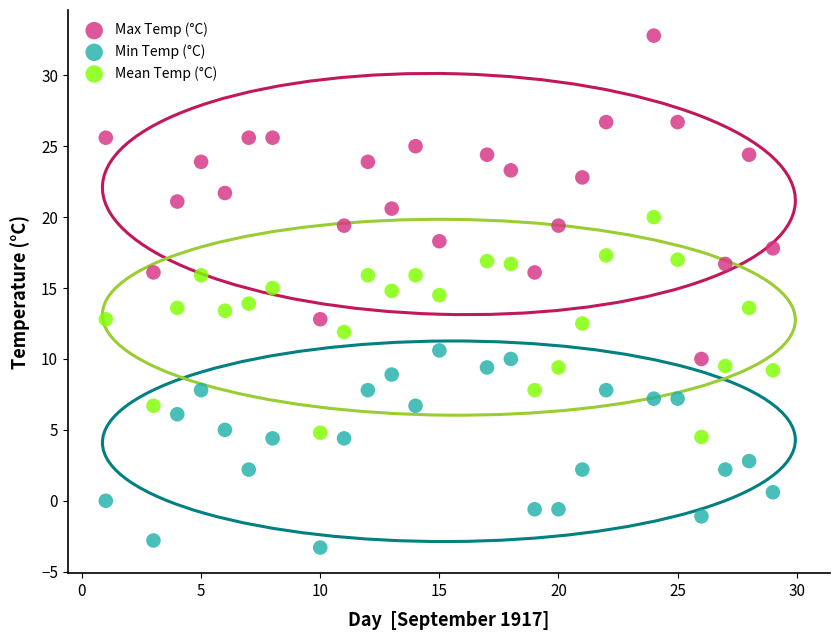

Across all data points, what is the range of X values (max minus min)?

28.0